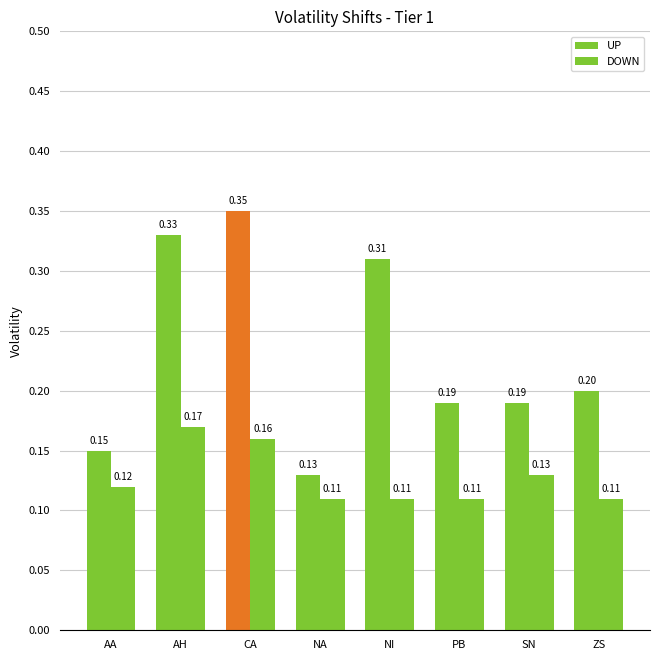

What is the total value across all series at SN?

0.3